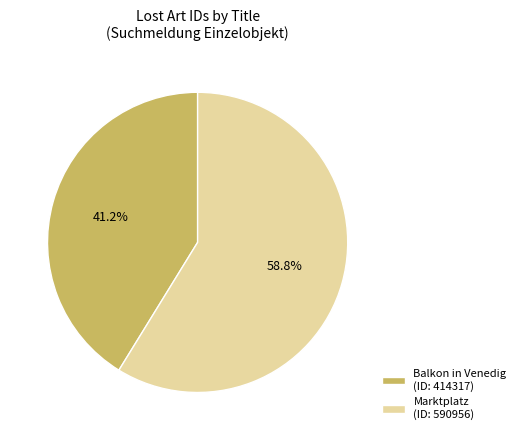

What percentage do Balkon in Venedig and Marktplatz together represent?

100.0%